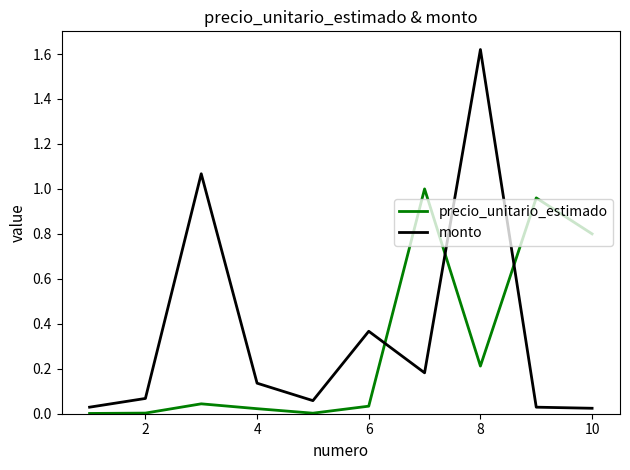

After their last crossing, which series has the higher values: precio_unitario_estimado or monto?

precio_unitario_estimado